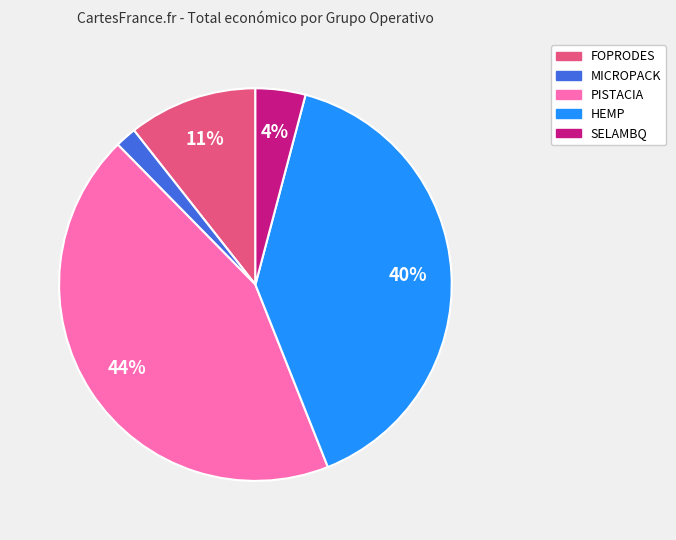

To the nearest percent, what is the combined percentage of PISTACIA and SELAMBQ?

48%